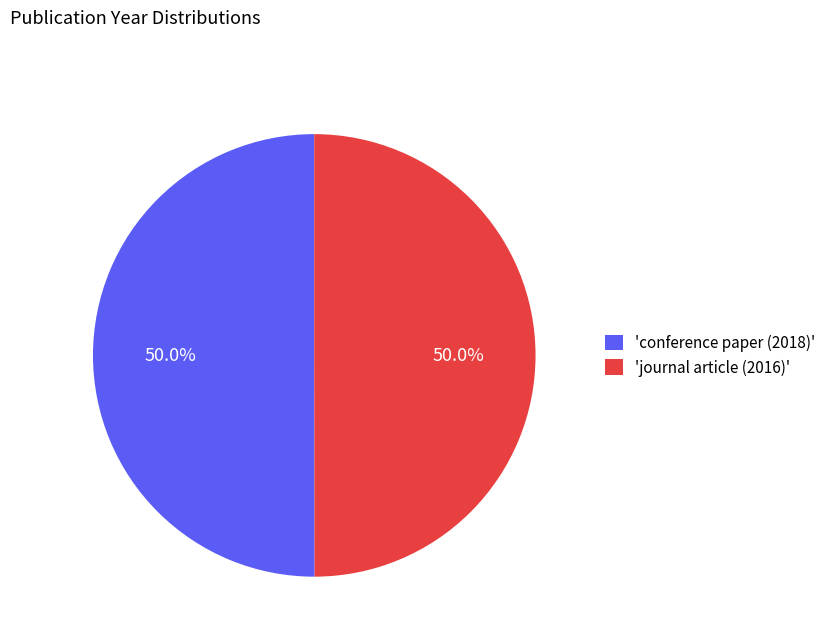

What is the total percentage of 'journal article (2016)' and 'conference paper (2018)'?

100.0%